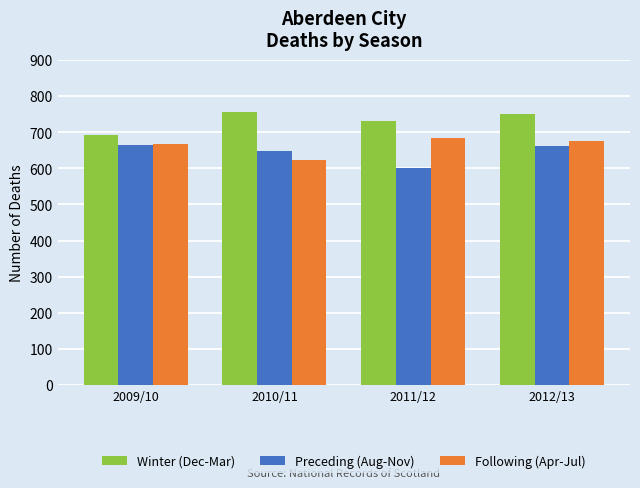

Reading right to left, transcribe all the data shown in this chart.

Winter (Dec-Mar): 2012/13=751	2011/12=732	2010/11=755	2009/10=692
Preceding (Aug-Nov): 2012/13=661	2011/12=600	2010/11=649	2009/10=666
Following (Apr-Jul): 2012/13=675	2011/12=684	2010/11=623	2009/10=667